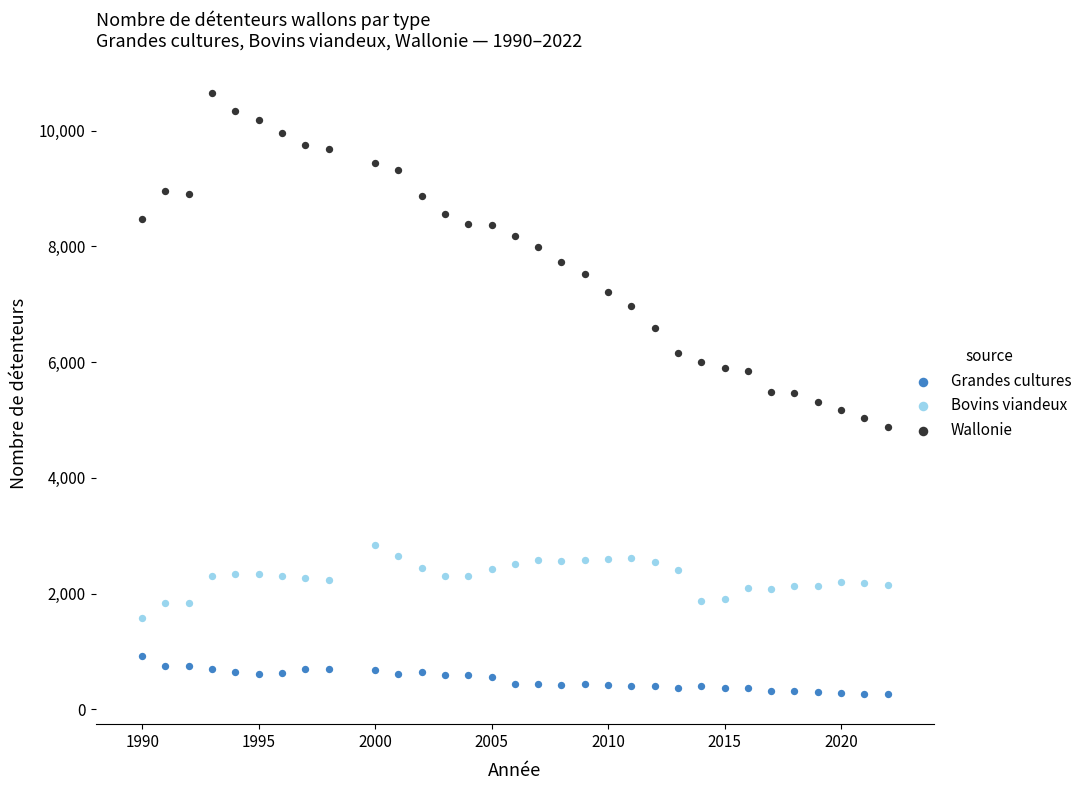

Across all data points, what is the range of X values (max minus min)?

32